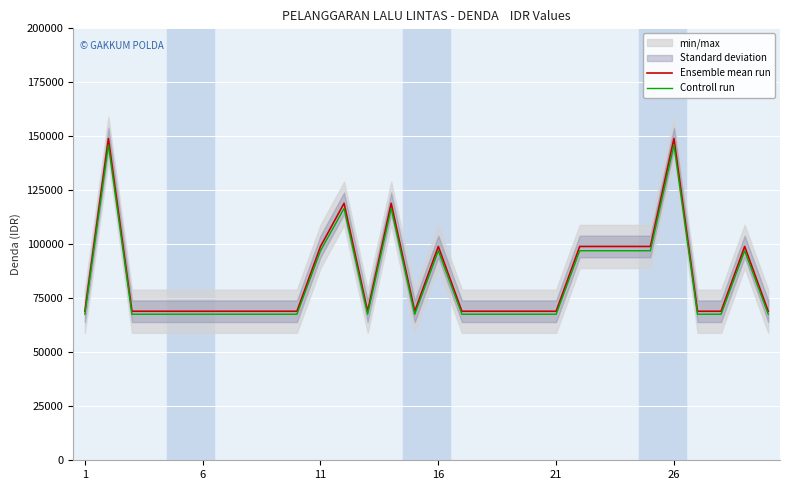

At 23, list the series in order from smallest to largest.

Controll run, Ensemble mean run